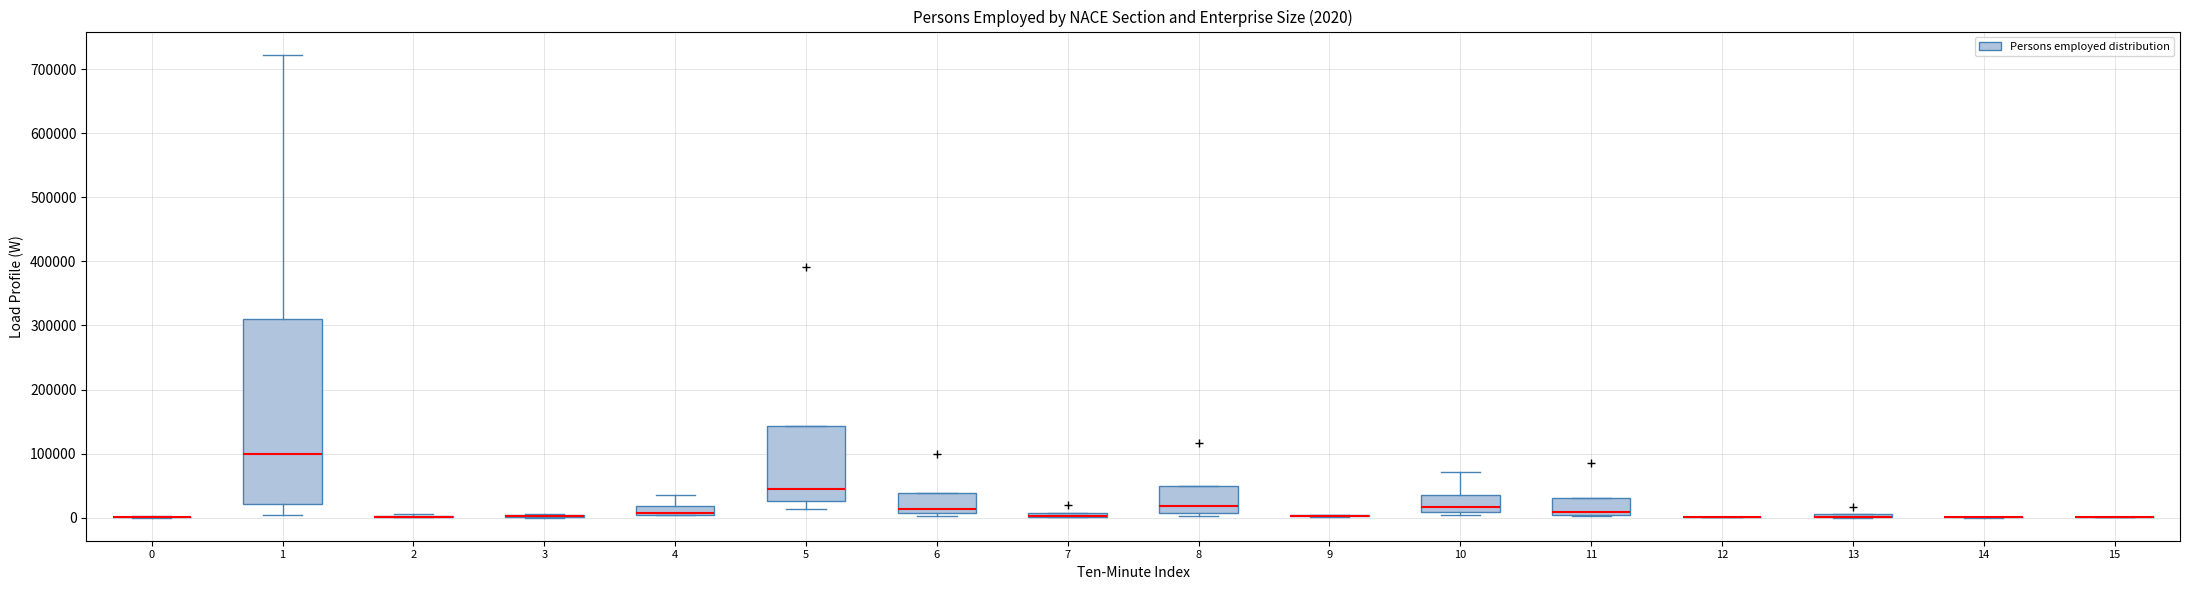

Which box is the tallest, from its lower edge to its upper edge?

1